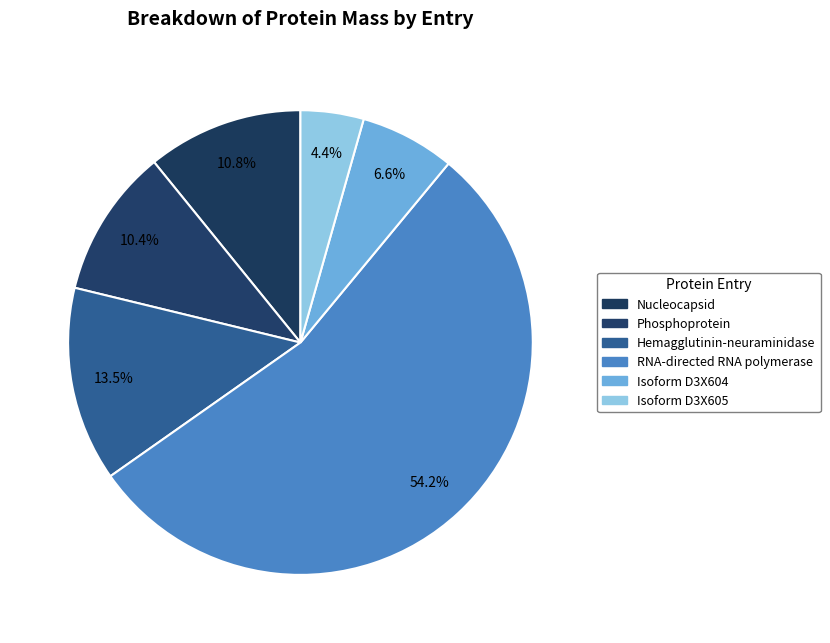

How many slices are in this pie chart?

6